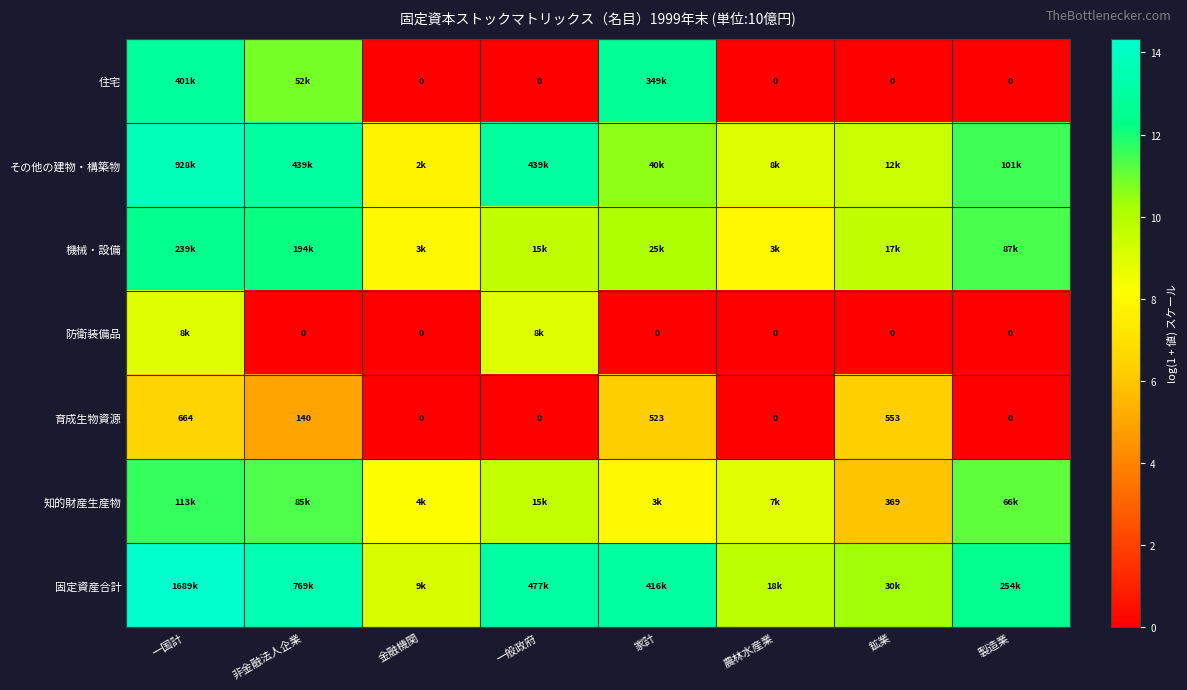

At which label does 育成生物資源 reach its peak?

一国計